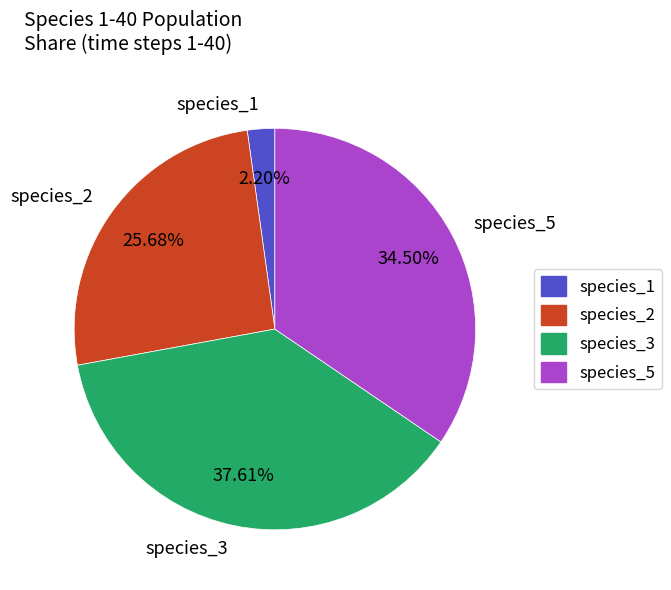

Do species_5 and species_1 together represent more than half of the pie?

No